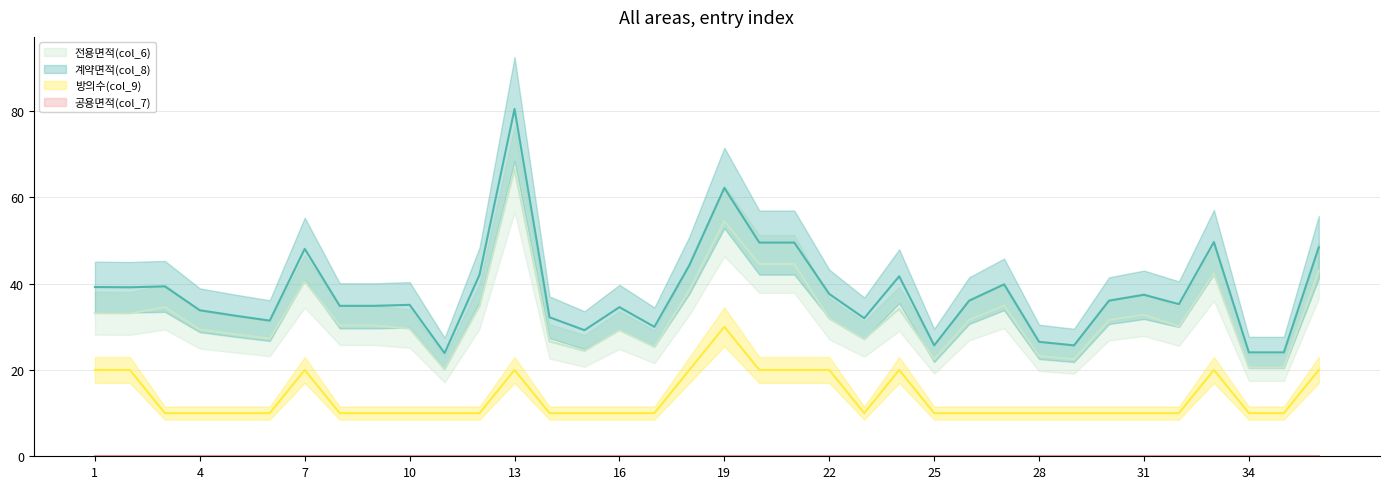

Is the value of 계약면적(col_8) at 8 greater than the value of 방의수(col_9) at 22?

Yes